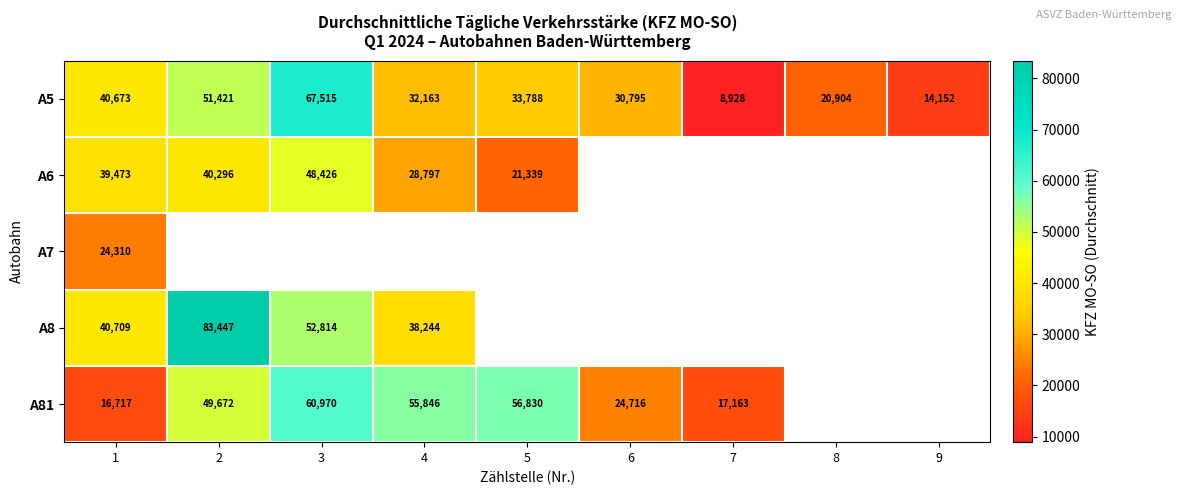

How many A5 values are between 20904 and 40673?

5